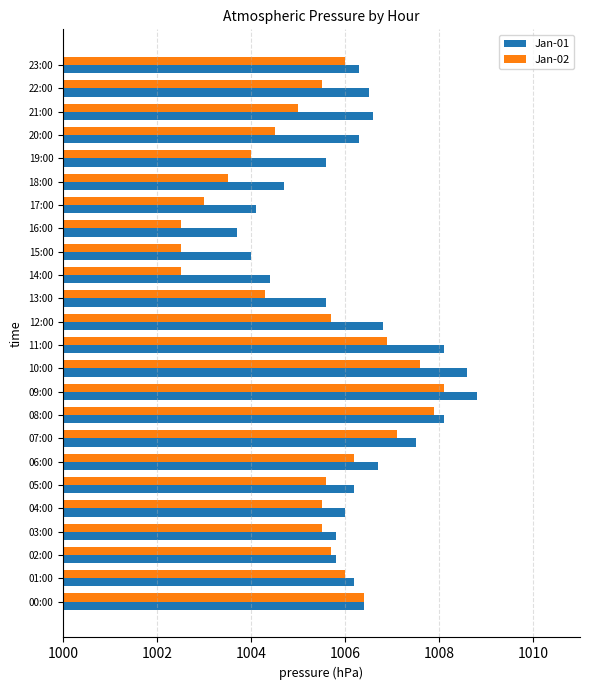

Count the number of data series in this chart.

2